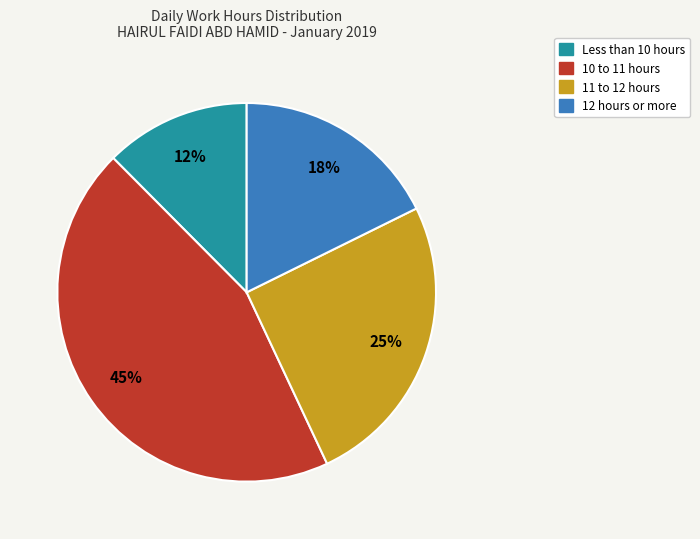

Is there a majority slice in this chart?

No